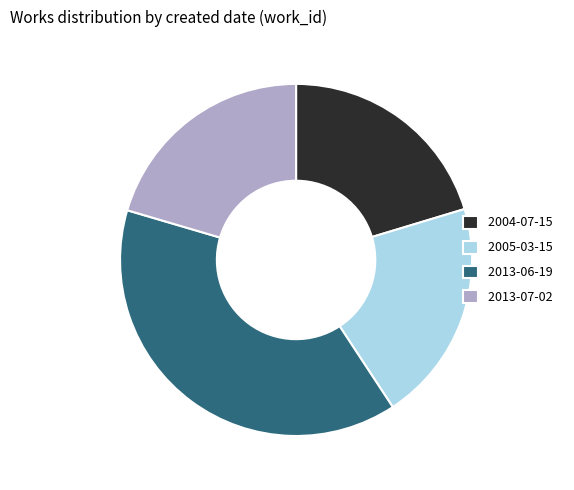

Is it true that 2013-06-19 is 39% of the pie?

True